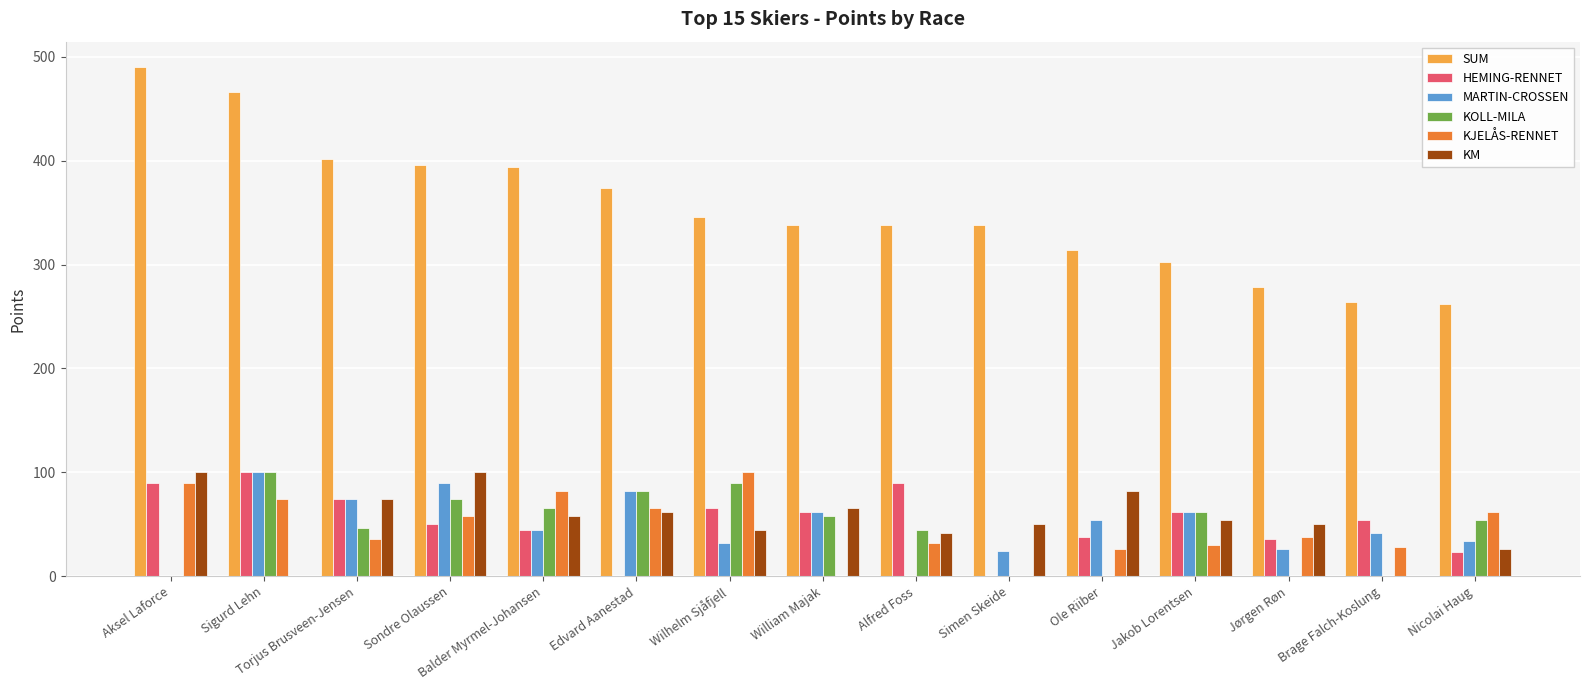

What value does the KOLL-MILA series have at Balder Myrmel-Johansen?

66